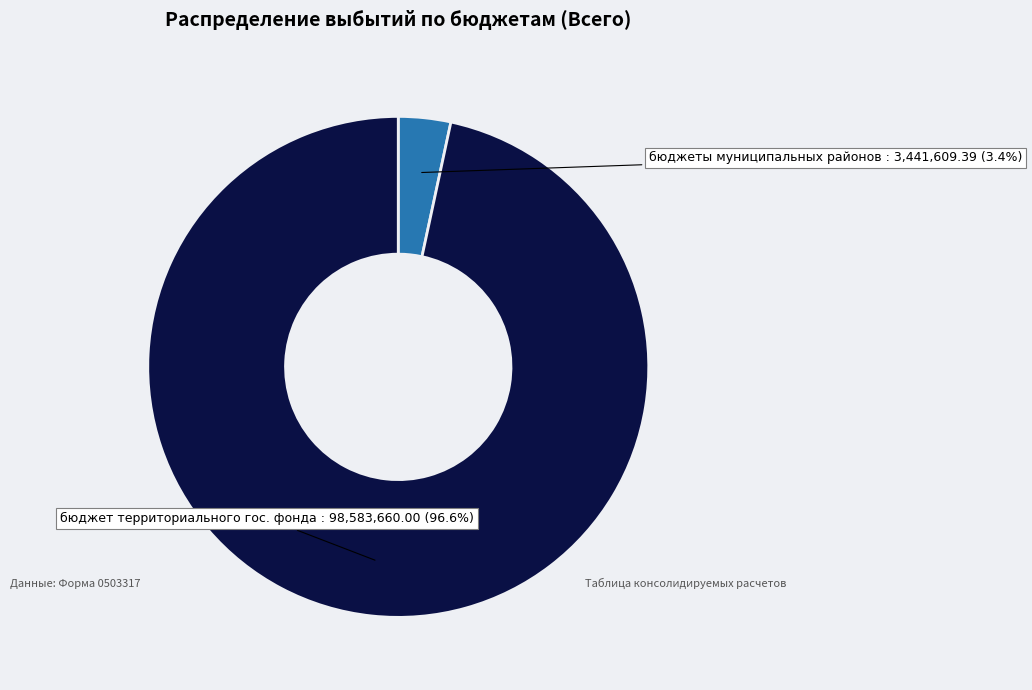

Does any single category account for the majority?

Yes